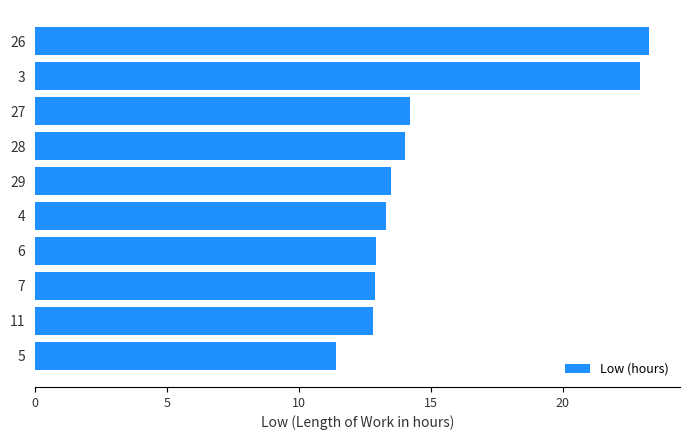

What is the maximum value shown in the chart?

23.3